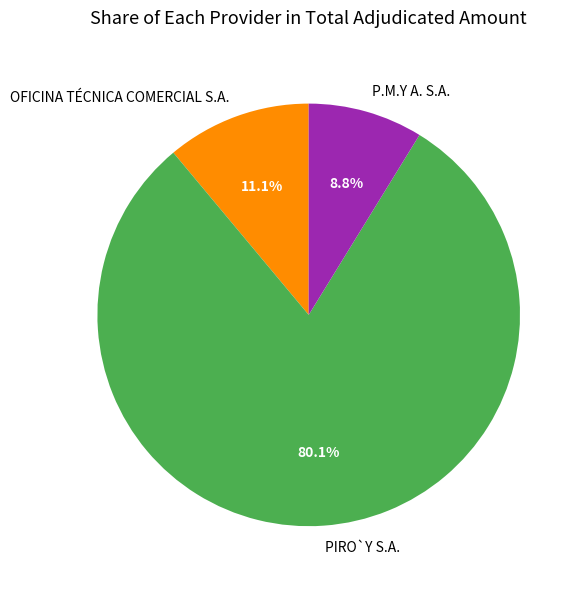

To the nearest percent, what is the average slice percentage?

33%